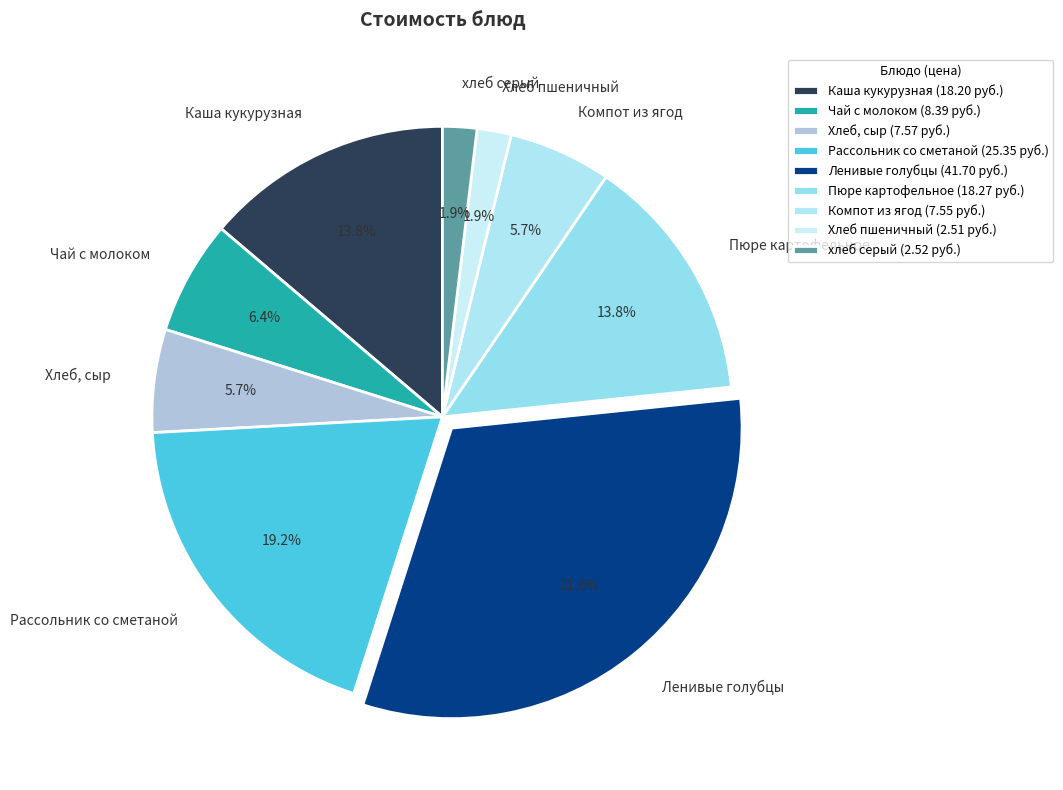

How many segments does this pie chart have?

9